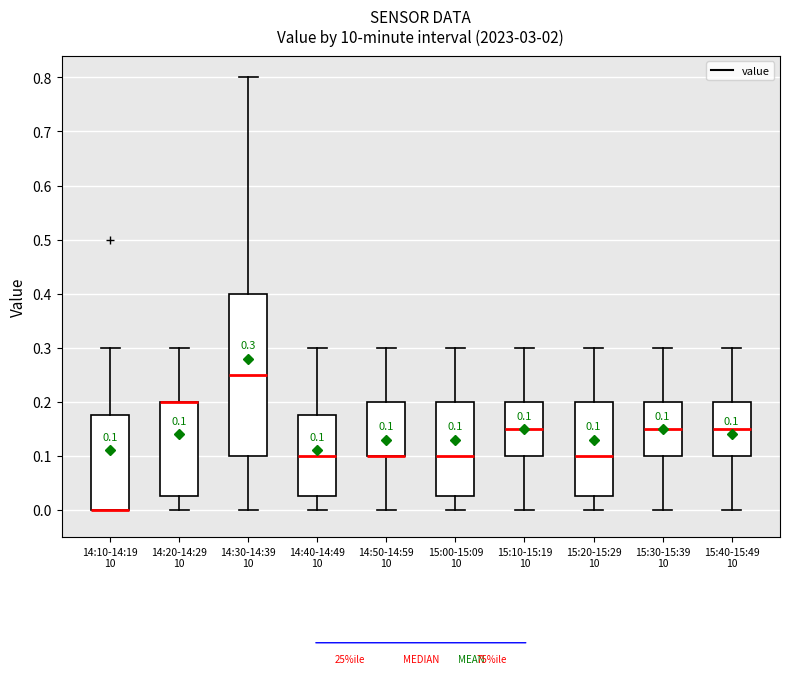

Which box is the tallest, from its lower edge to its upper edge?

14:30-14:39 10